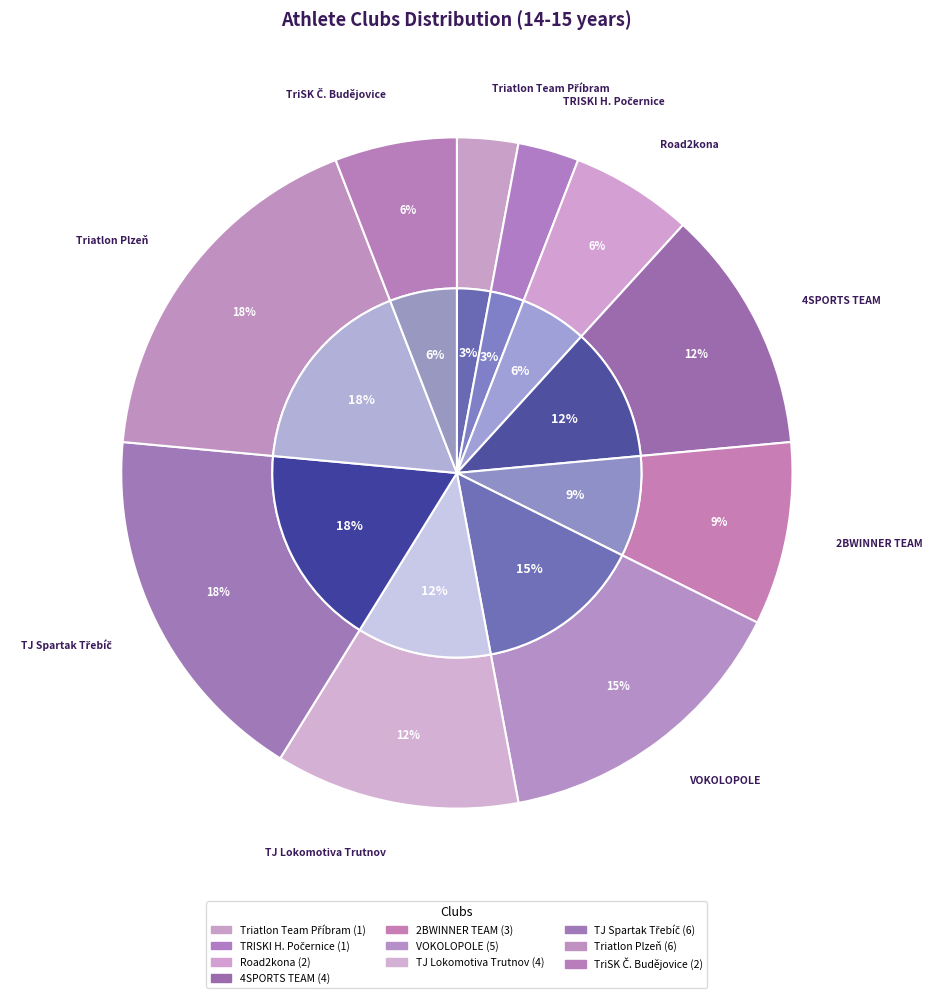

Rank the categories by value from lowest to highest.

Triatlon Team Příbram, TRISKI H. Počernice, Road2kona, TriSK Č. Budějovice, 2BWINNER TEAM, 4SPORTS TEAM, TJ Lokomotiva Trutnov, VOKOLOPOLE, TJ Spartak Třebíč, Triatlon Plzeň